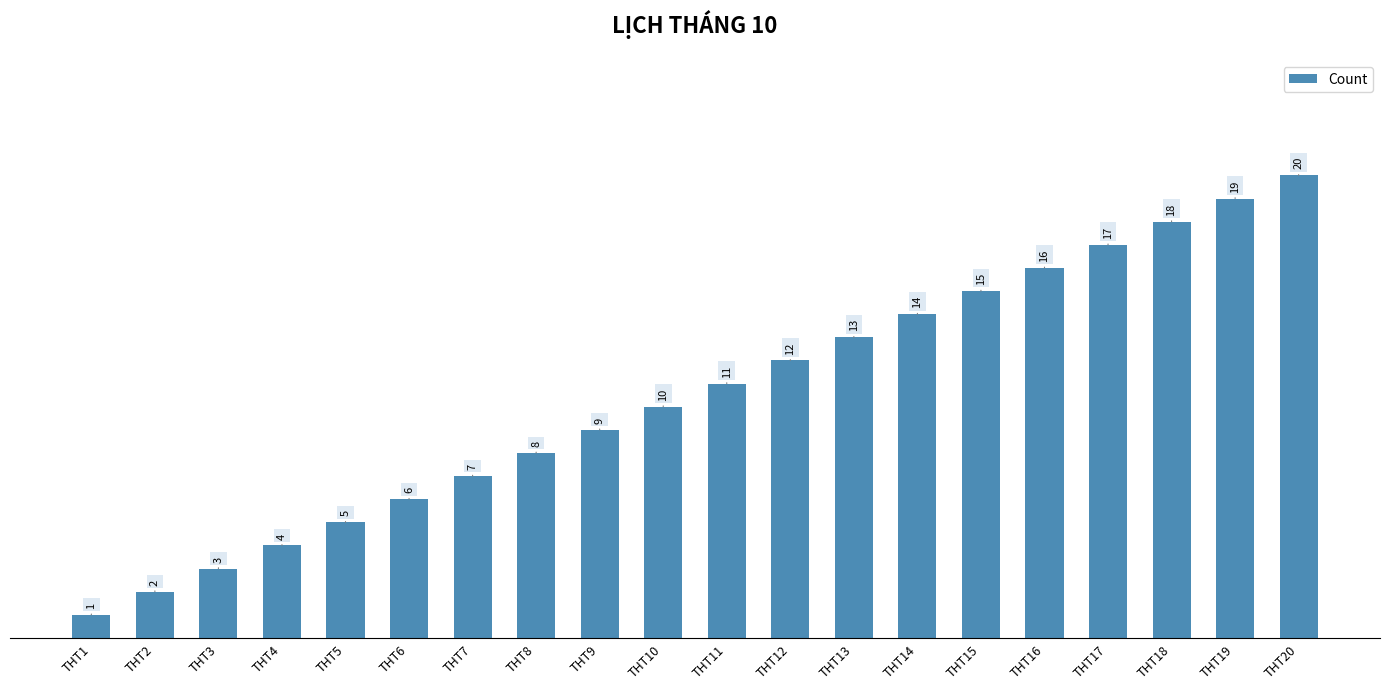

What is the change in value from THT12 to THT16?

+4